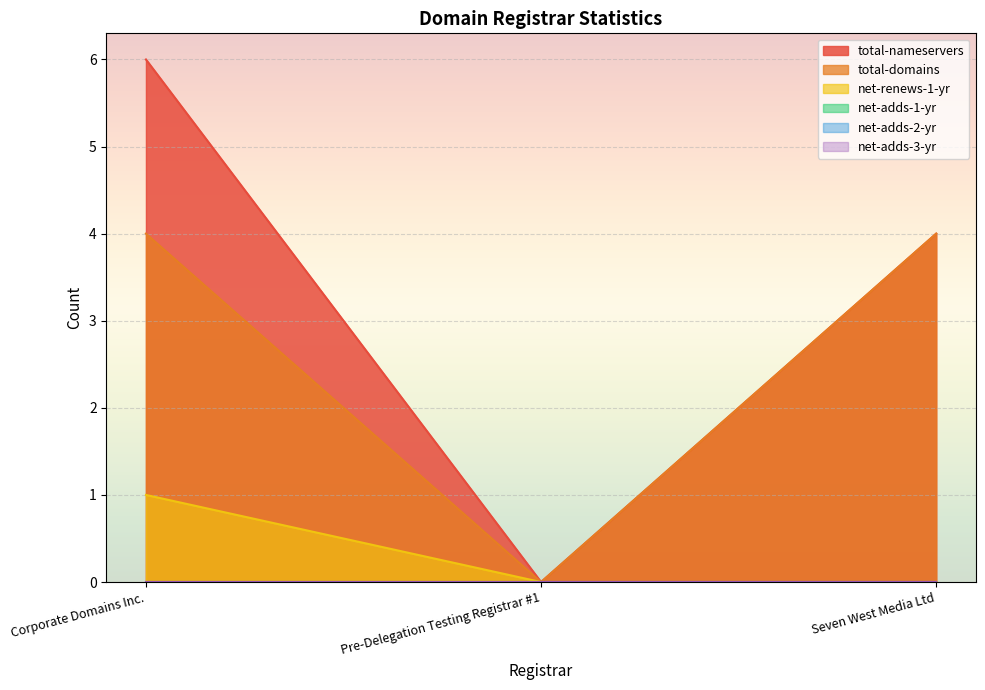

Reading left to right, extract all data points from this chart.

total-nameservers: Corporate Domains Inc.=6	Pre-Delegation Testing Registrar #1=0	Seven West Media Ltd=4
total-domains: Corporate Domains Inc.=4	Pre-Delegation Testing Registrar #1=0	Seven West Media Ltd=4
net-renews-1-yr: Corporate Domains Inc.=1	Pre-Delegation Testing Registrar #1=0	Seven West Media Ltd=0